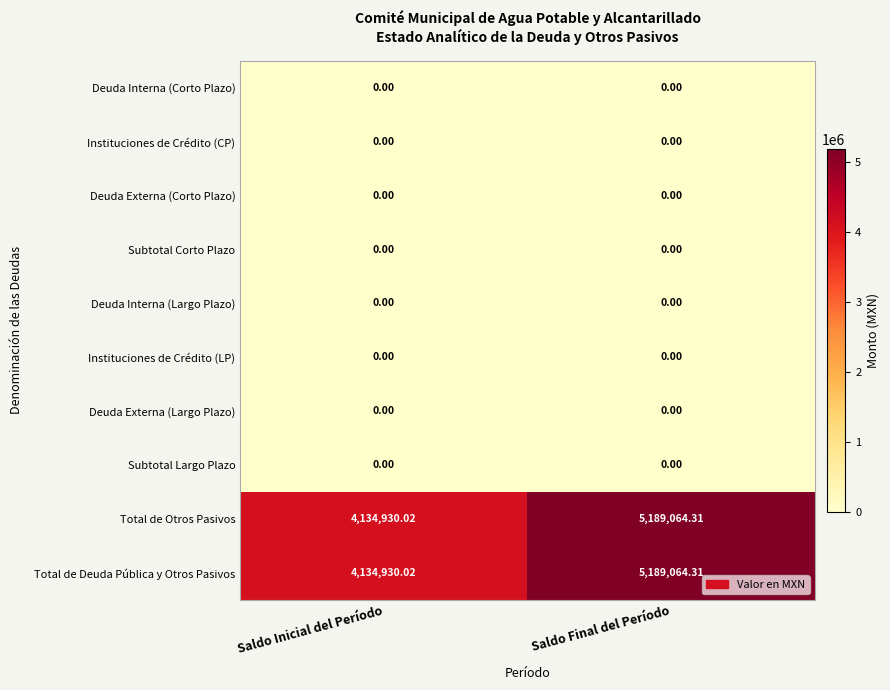

Which category has the highest value across all series?

Saldo Final del Período